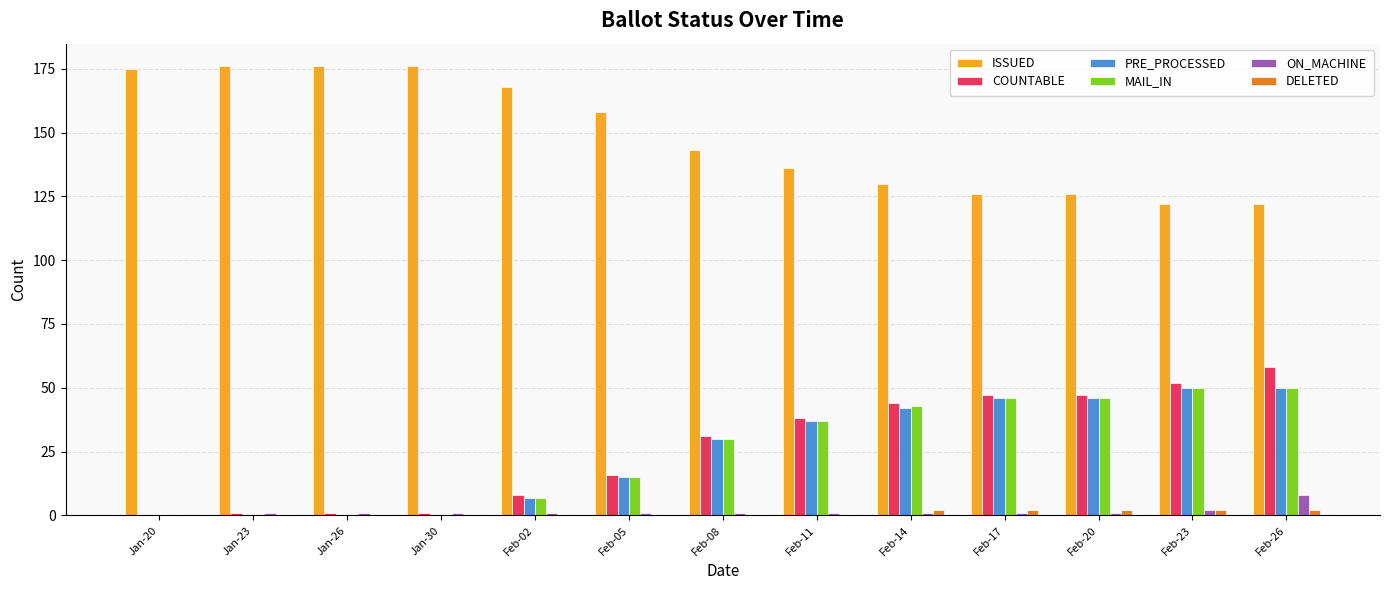

Is the value of COUNTABLE at Feb-23 greater than the value of ON_MACHINE at Jan-20?

Yes